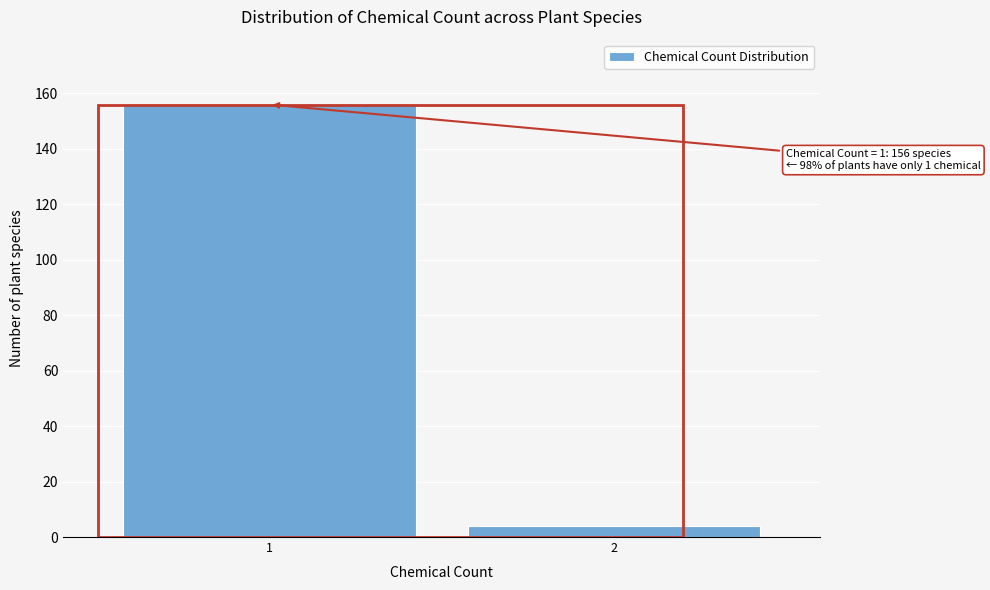

Reading left to right, list all the values displayed in this chart.

1=156	2=4